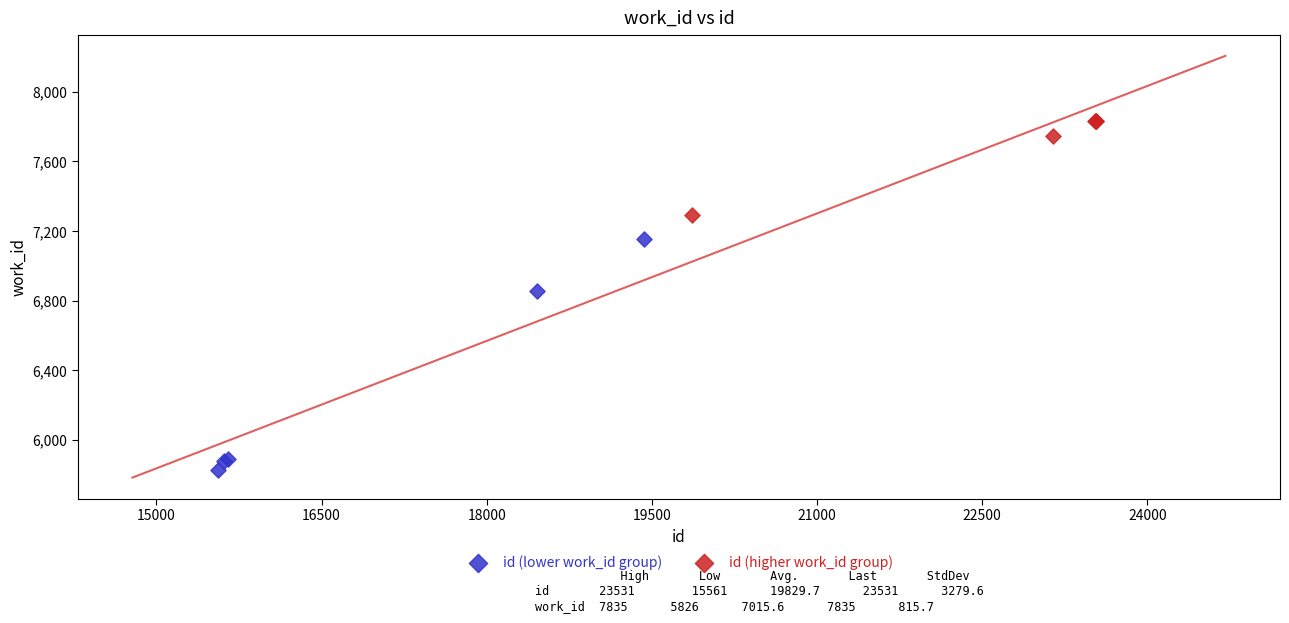

What are all the series names shown in the legend?

id (lower work_id group), id (higher work_id group)